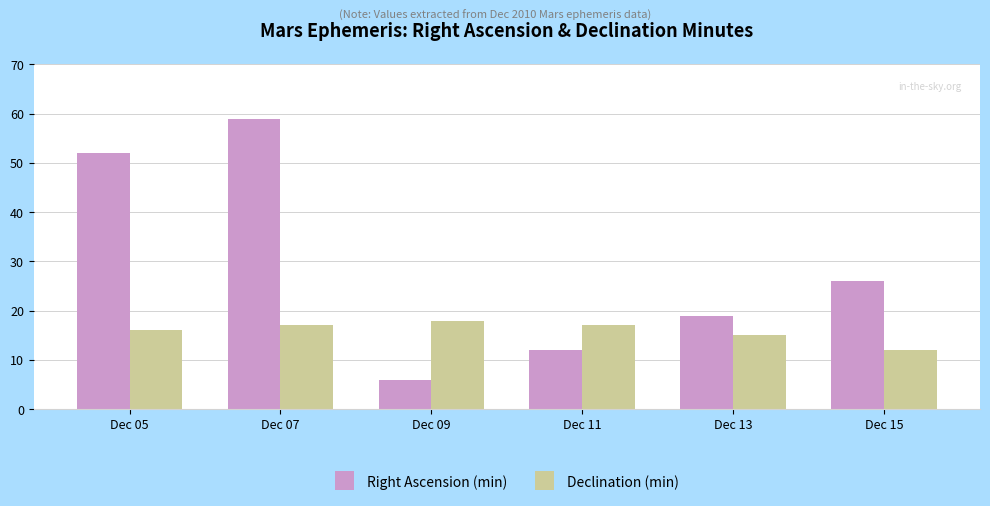

Count the Right Ascension (min) values in the range 12 to 52.

4